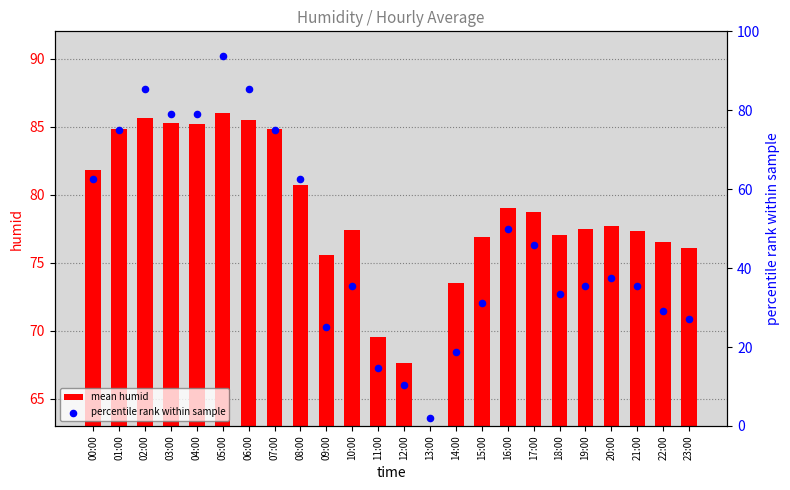

Which series reaches the maximum Y coordinate?

percentile rank within sample